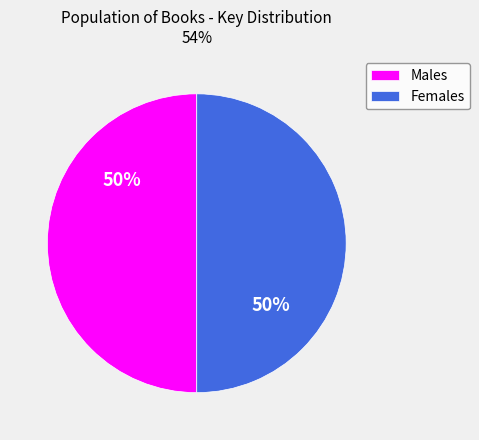

How many slices are in this pie chart?

2